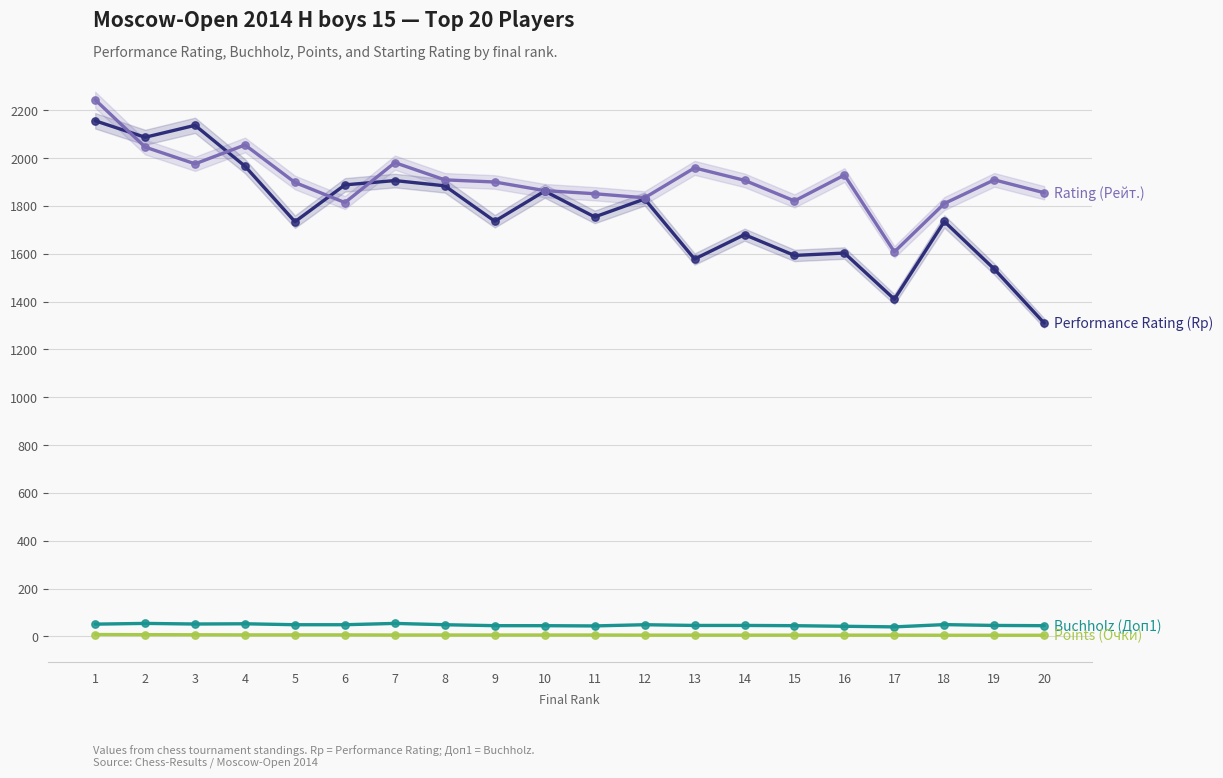

Which series contains the lowest Y value?

Points (Очки)